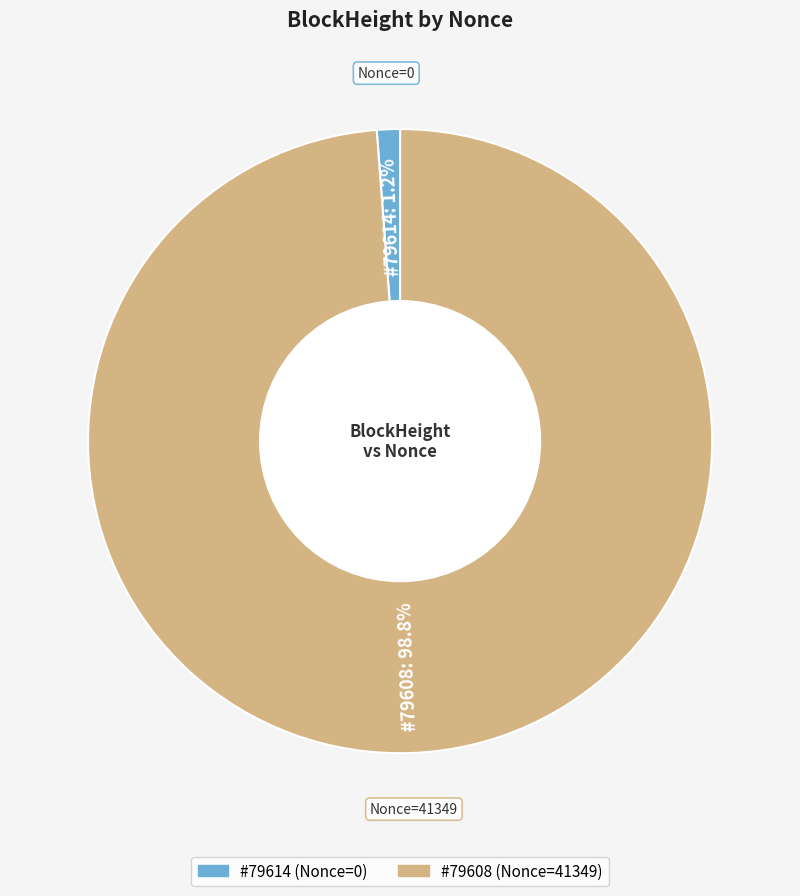

Is there any slice that represents more than half of the pie?

Yes